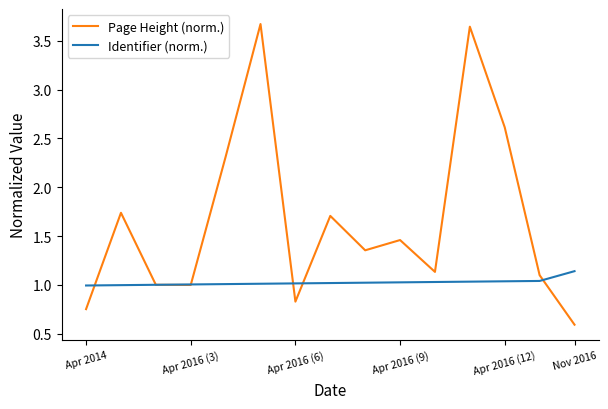

What is the maximum value shown in the chart?

3.7